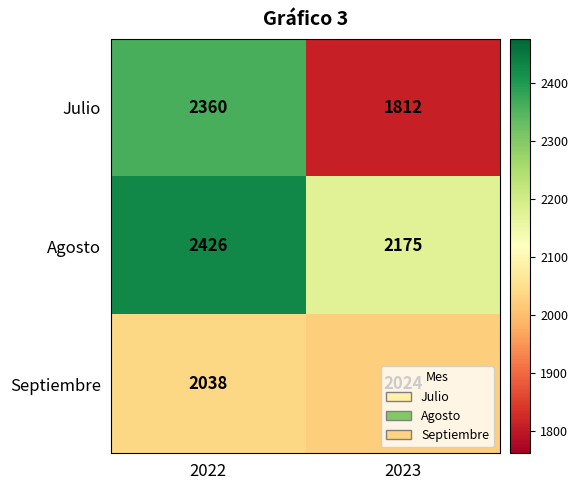

Is it true that Septiembre equals 2024 at 2023?

True